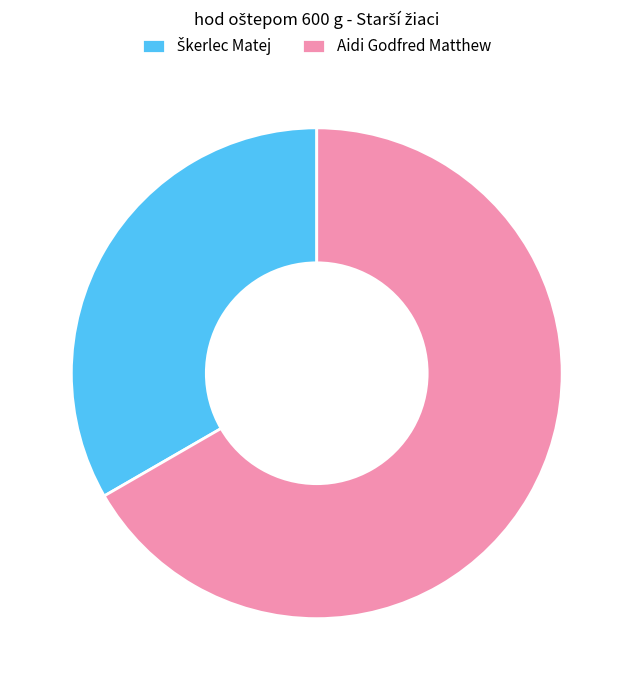

What is the majority slice?

Aidi Godfred Matthew